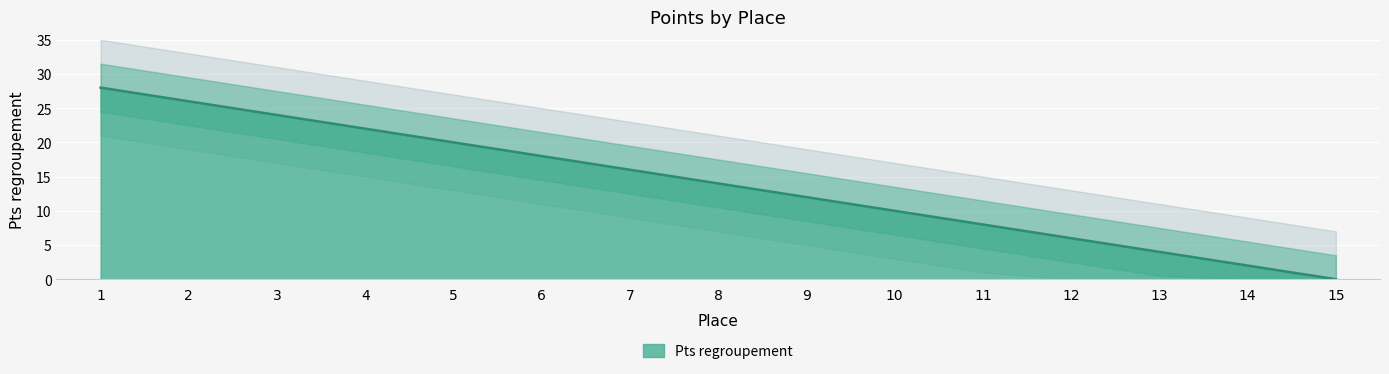

What is the sum of all values?

210